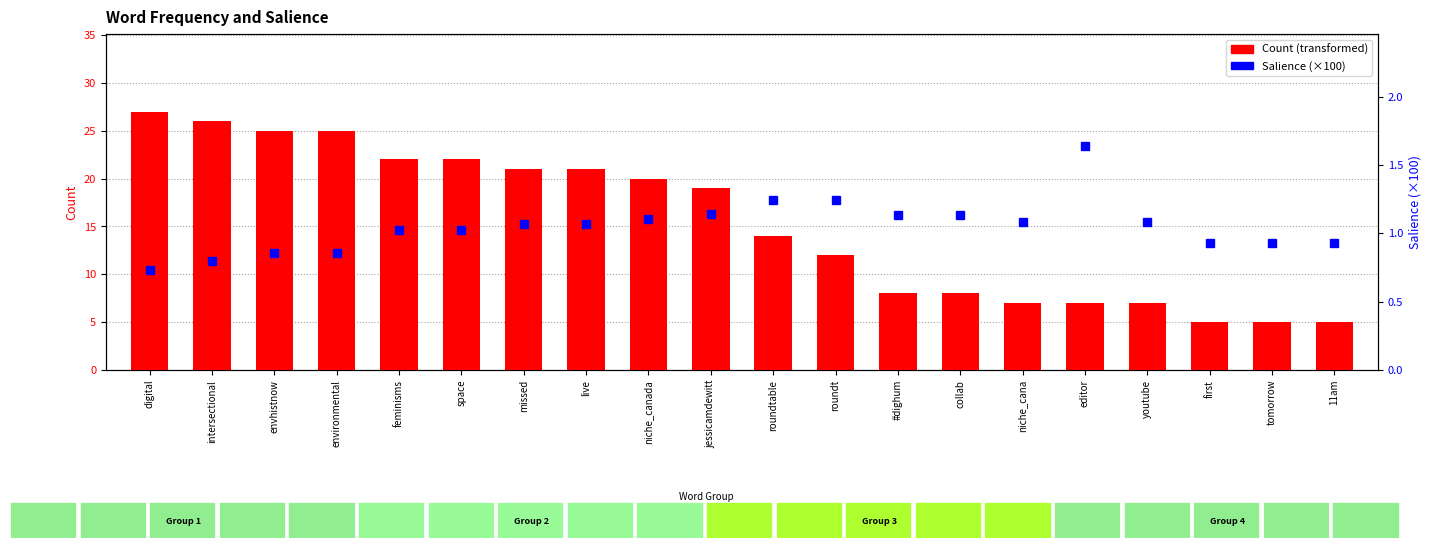

The value of Count at editor is 10.6. True or false?

False